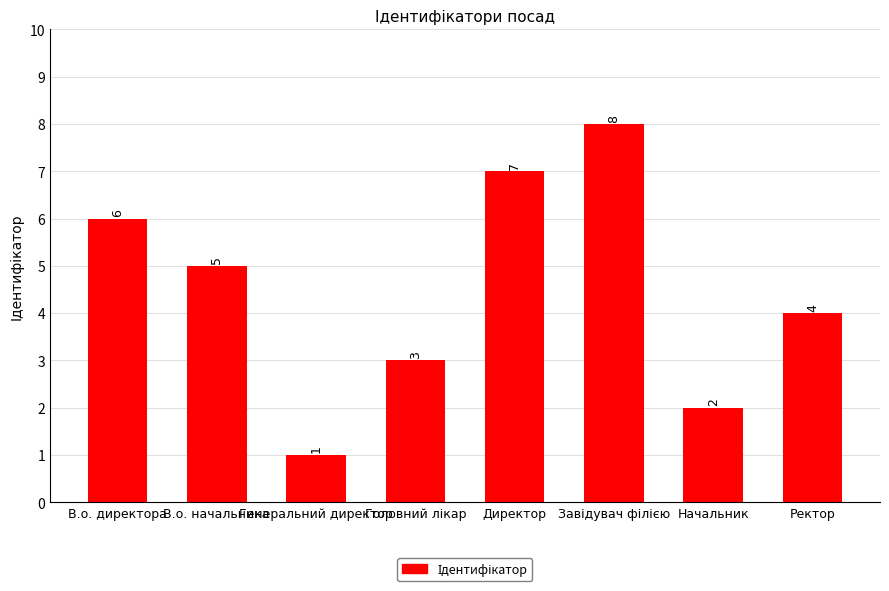

Does the chart contain stacked bars?

No